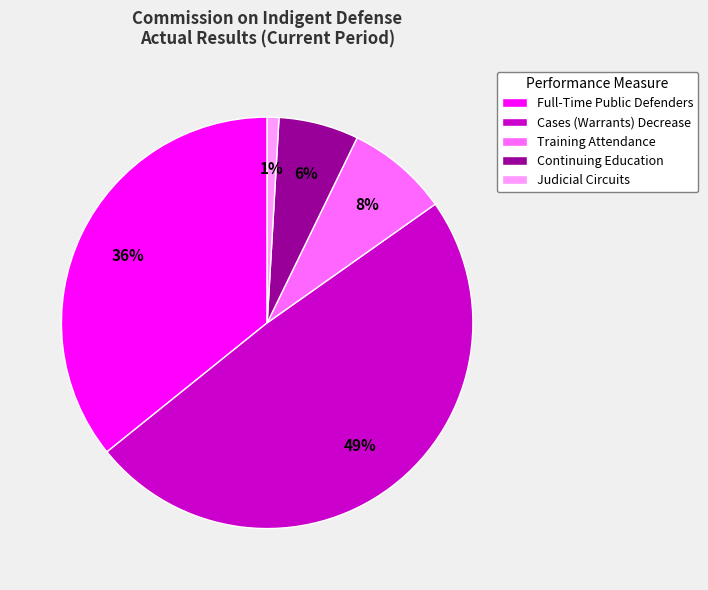

True or false: Training Attendance accounts for 8% of the total.

True